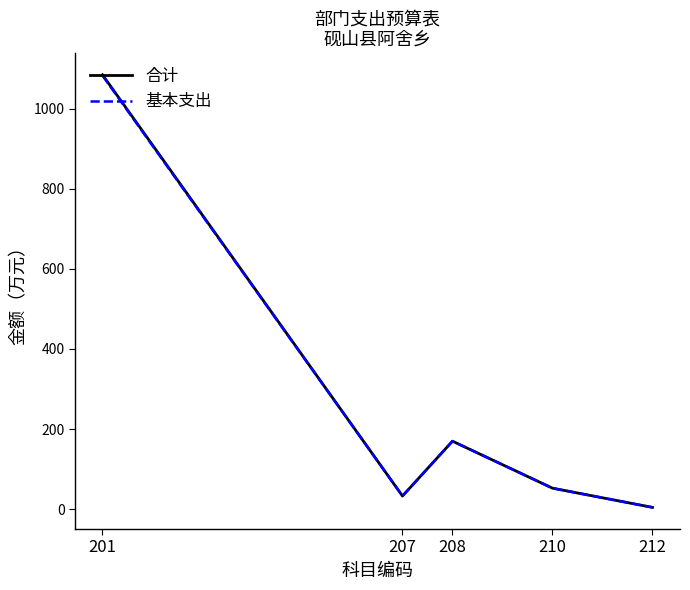

What is the difference between the 合计 values at 208 and 201?

915.4